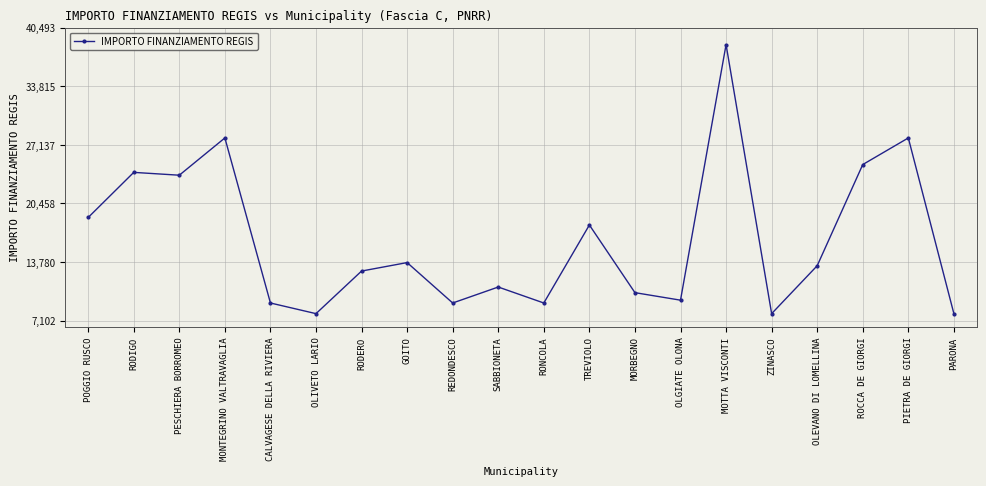

Does the chart display data point markers on the line(s)?

Yes